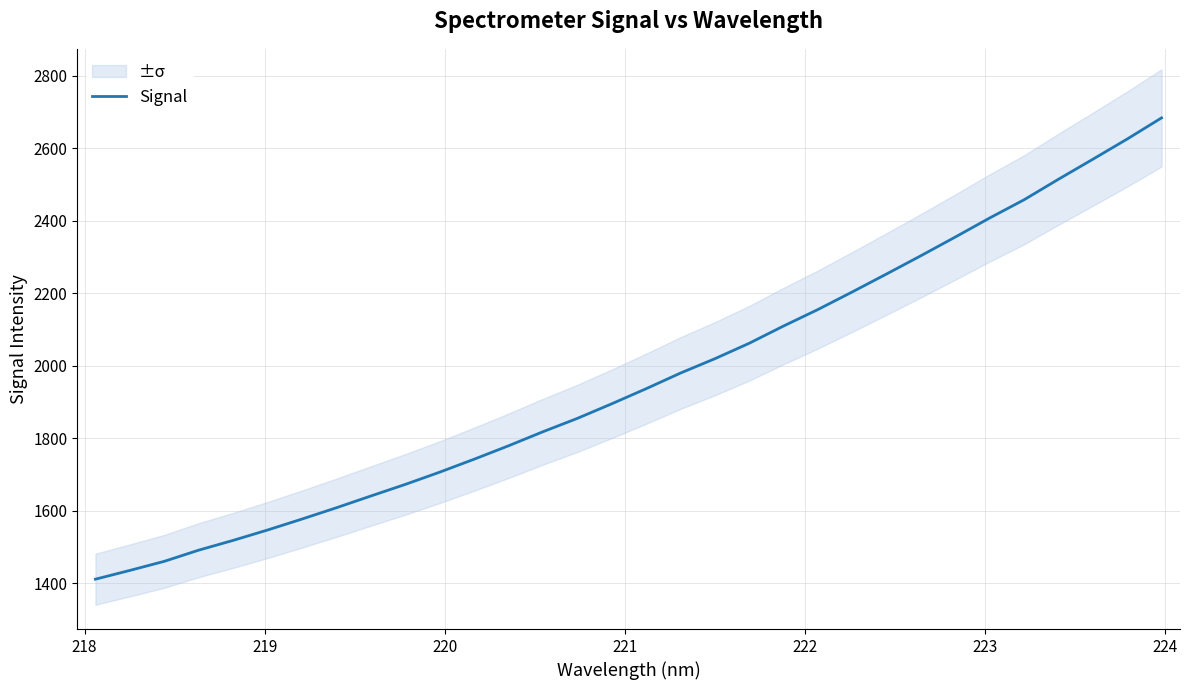

What is the maximum value shown in the chart?

2684.2